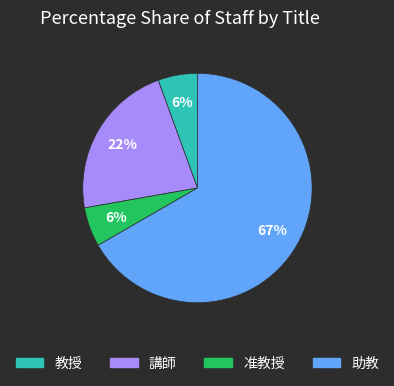

Which has a higher value, 講師 or 教授?

講師